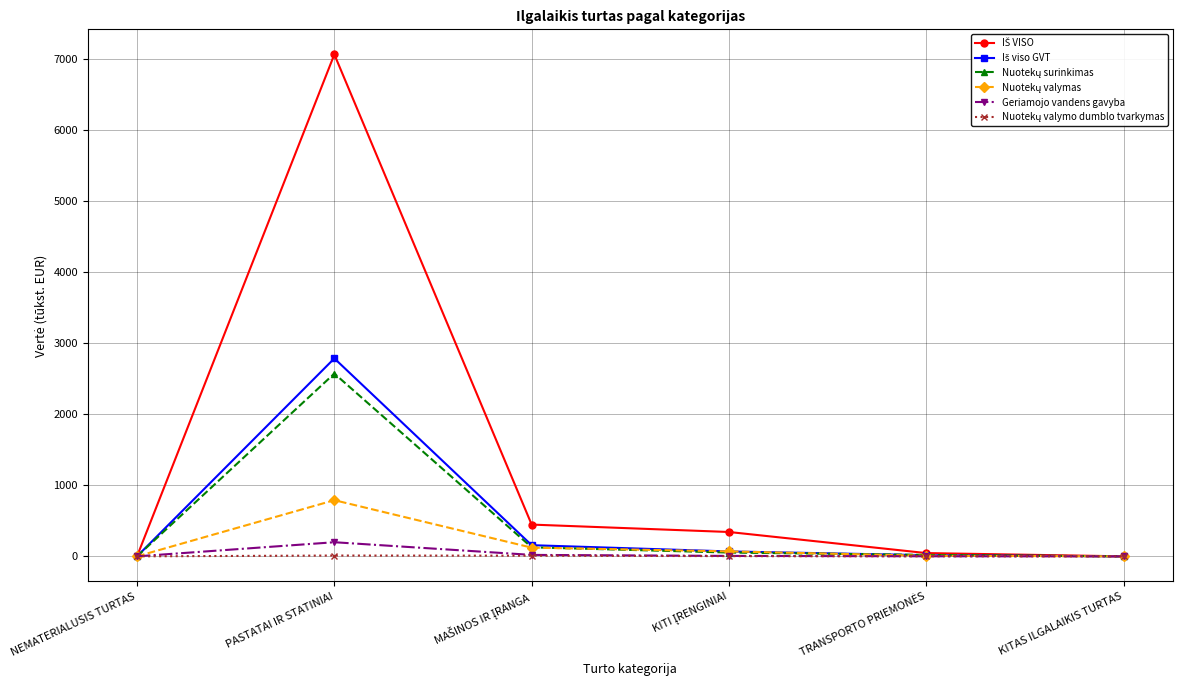

At which category does the chart reach its peak across all series?

PASTATAI IR STATINIAI